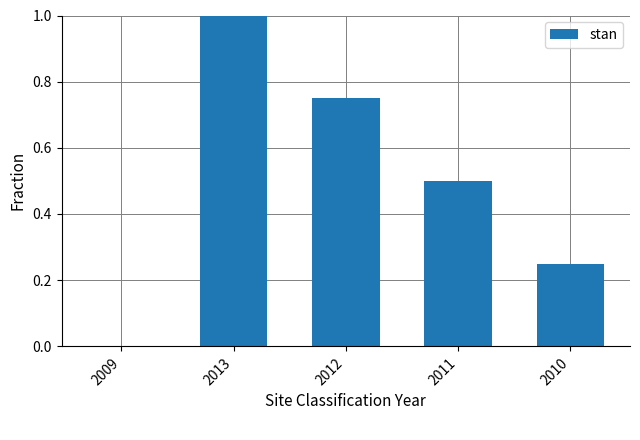

Are the bars horizontal?

No